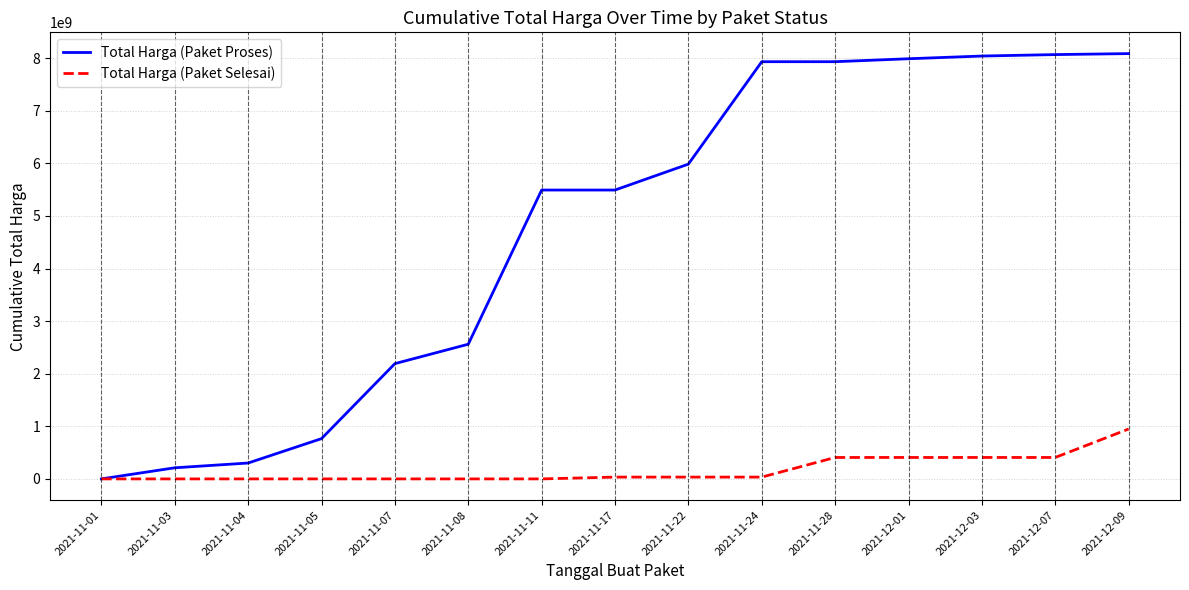

Rank the series by their maximum value, from highest to lowest.

Total Harga (Paket Proses), Total Harga (Paket Selesai)